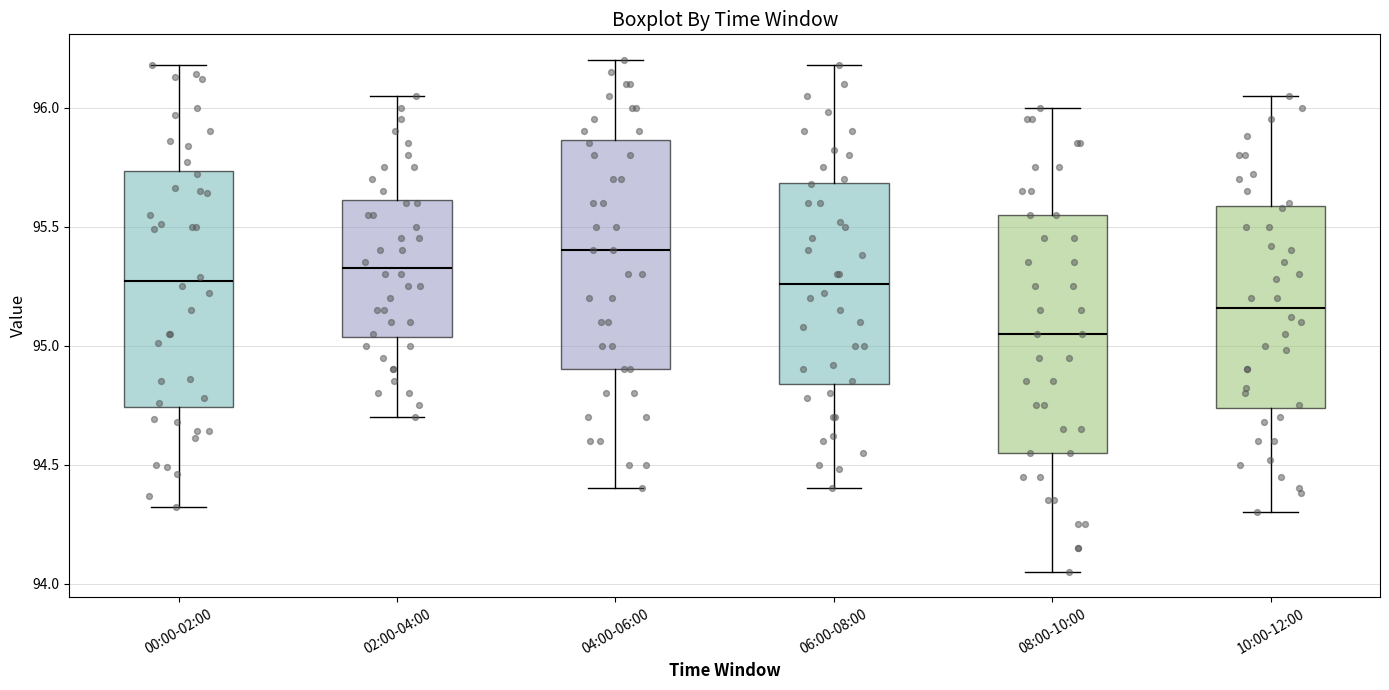

Reading left to right, transcribe this box plot: for each box, give where its median line is, the range the box spans, and where its two whiskers end, as read against the y-axis. The values are not printed on the chart, so give them approximately, as read against the axis.

00:00-02:00: median 95.25, box 94.75 to 95.75, whiskers 94.30 to 96.20
02:00-04:00: median 95.35, box 95.05 to 95.60, whiskers 94.70 to 96.05
04:00-06:00: median 95.40, box 94.90 to 95.85, whiskers 94.40 to 96.20
06:00-08:00: median 95.25, box 94.85 to 95.70, whiskers 94.40 to 96.20
08:00-10:00: median 95.05, box 94.55 to 95.55, whiskers 94.05 to 96.00
10:00-12:00: median 95.15, box 94.75 to 95.60, whiskers 94.30 to 96.05